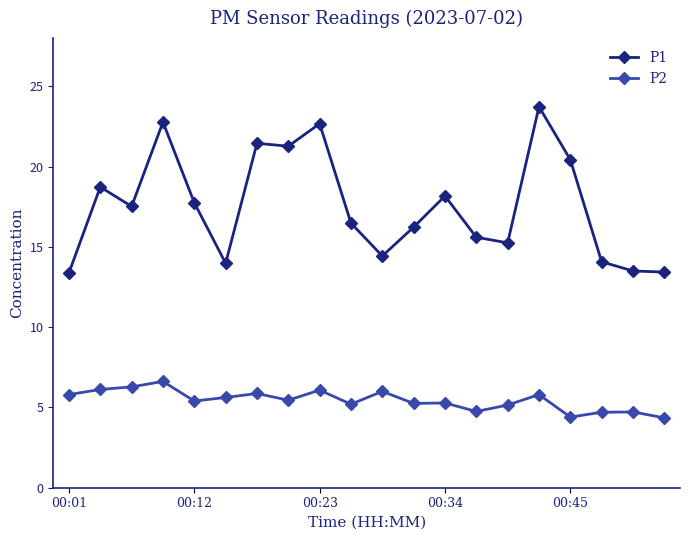

Which series has the largest range (max minus min)?

P1